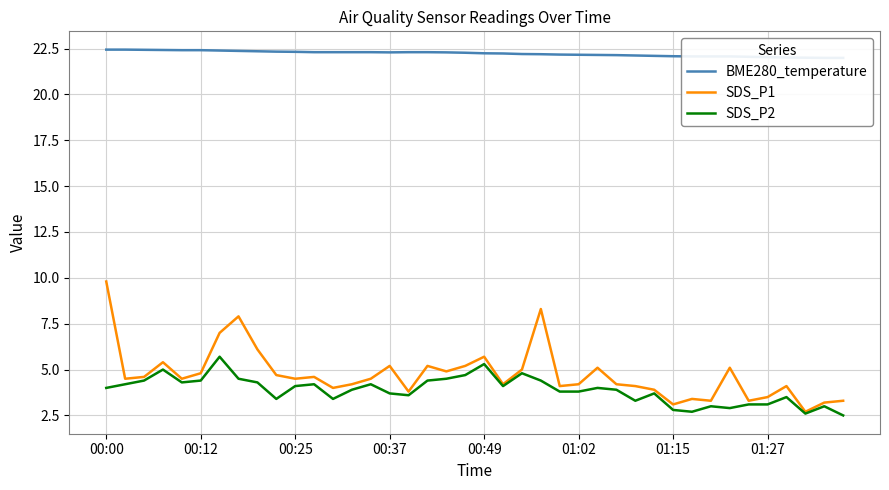

The SDS_P2 series shows 6.4 at 00:00. True or false?

False